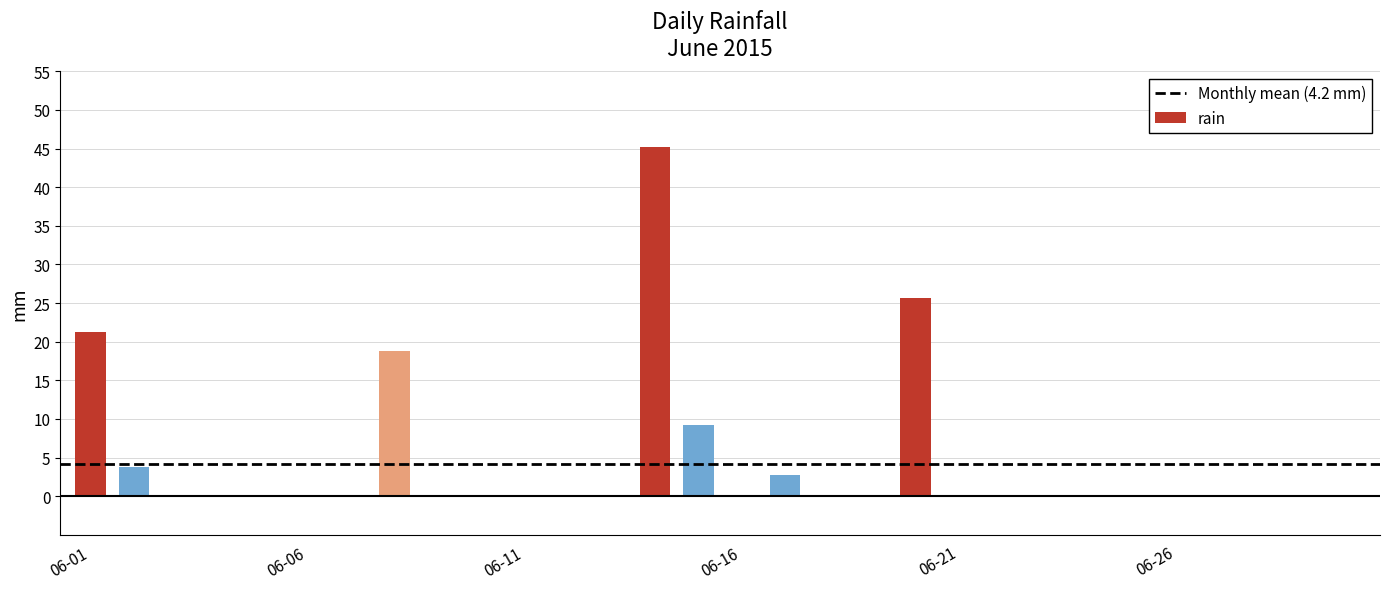

What is the sum of all values?

126.8